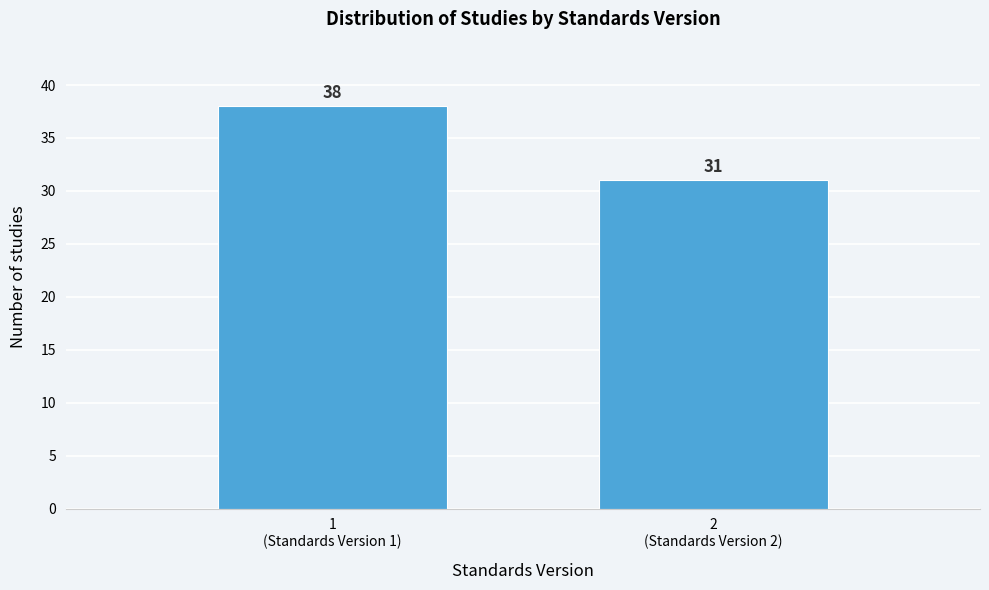

Reading left to right, what are all the values shown in this chart?

38	31